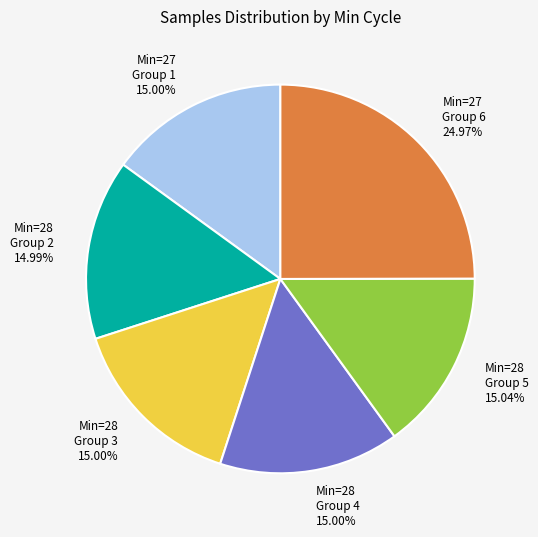

Do Min=28 Group 2 and Min=28 Group 3 together represent more than half of the pie?

No